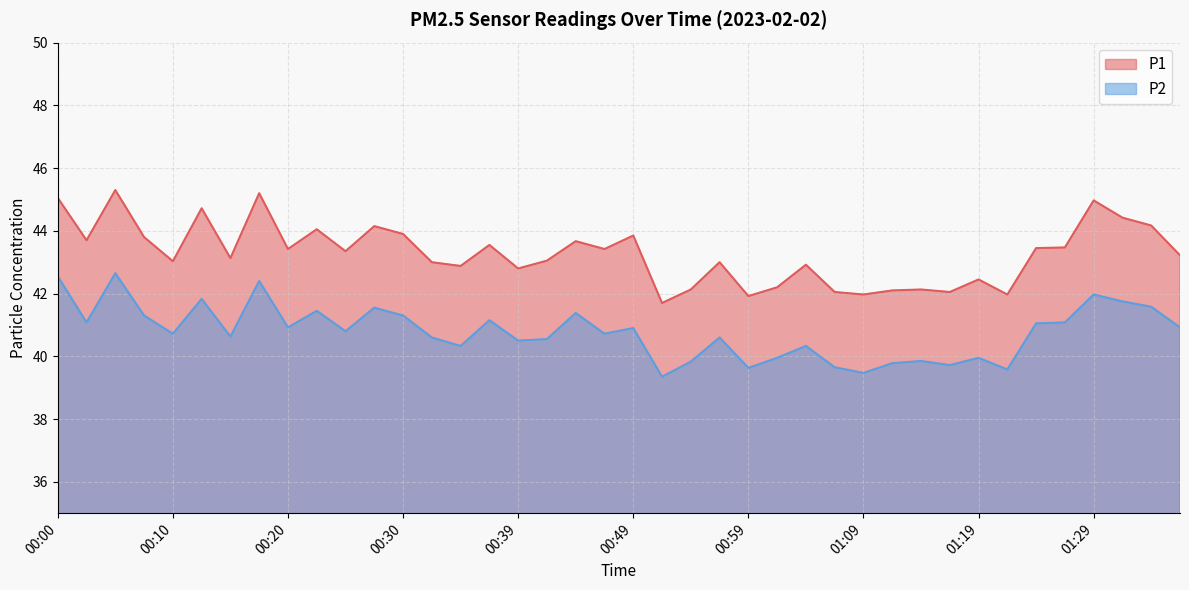

Rank the series at 01:36 from highest to lowest value.

P1, P2